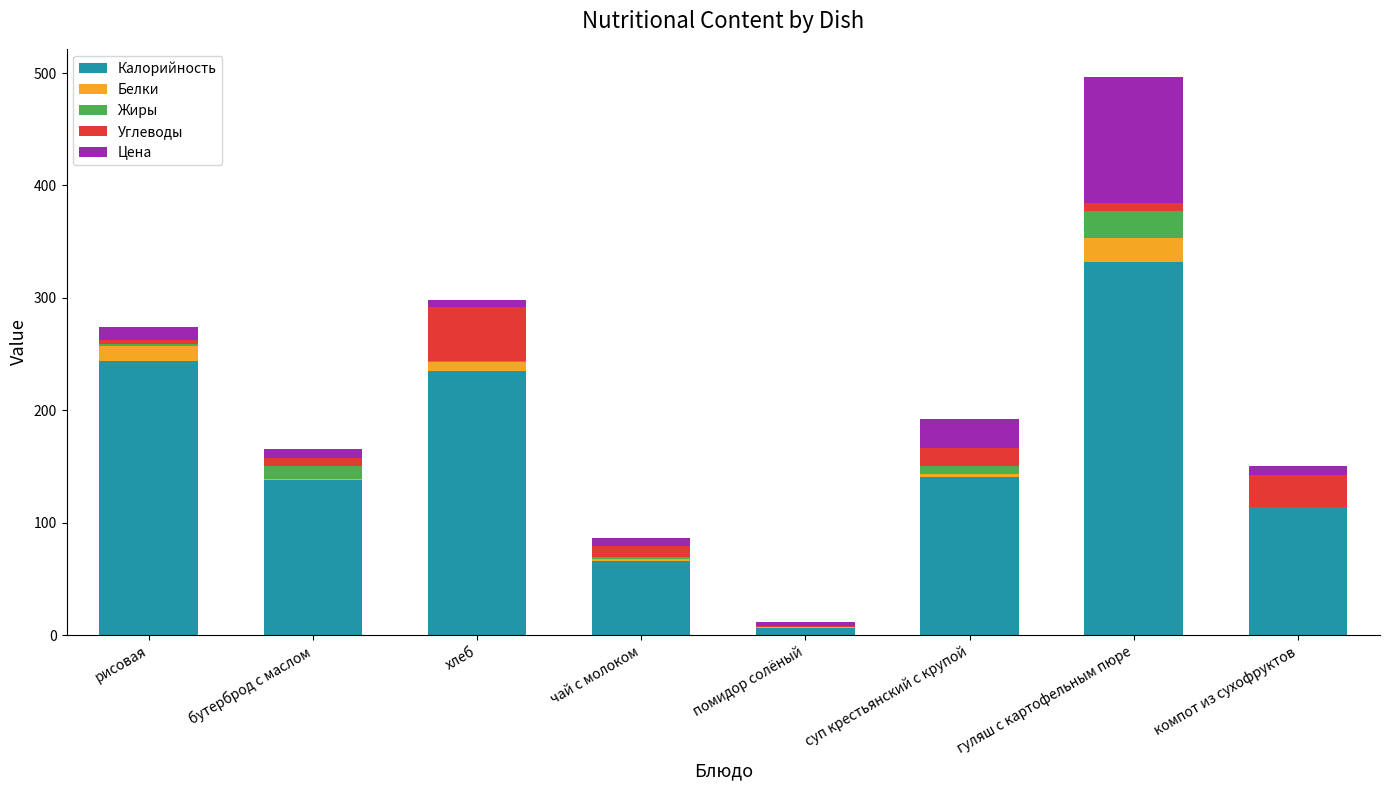

What is the sum of all Калорийность values?

1274.5